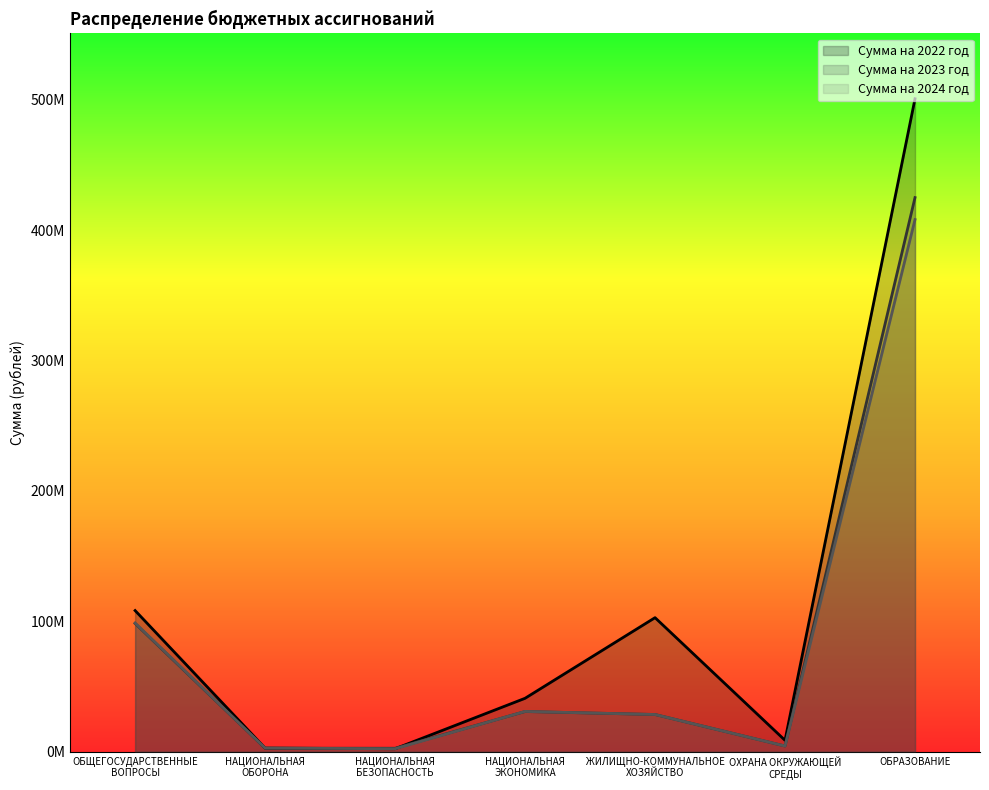

Where is the first local minimum for Сумма на 2024 год?

НАЦИОНАЛЬНАЯ
БЕЗОПАСНОСТЬ